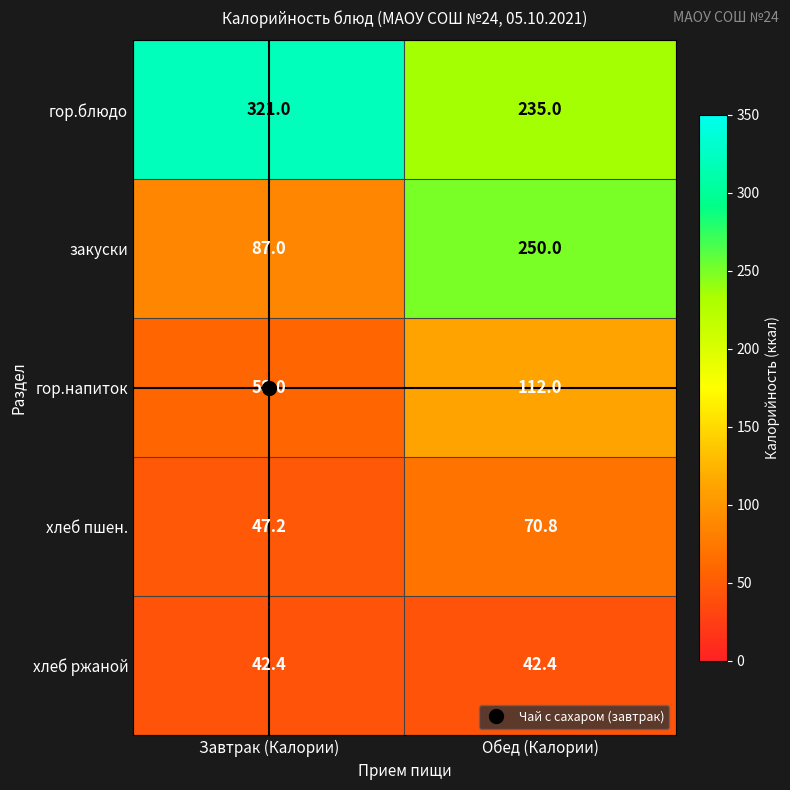

The value of гор.блюдо at Обед (Калории) is 235.0. True or false?

True